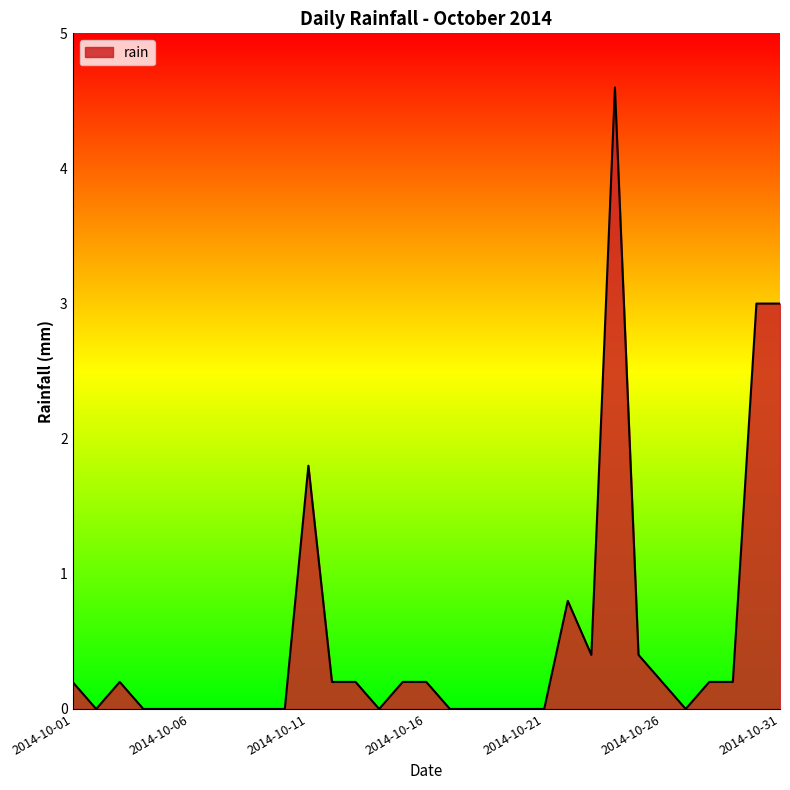

What is the average value?

0.5